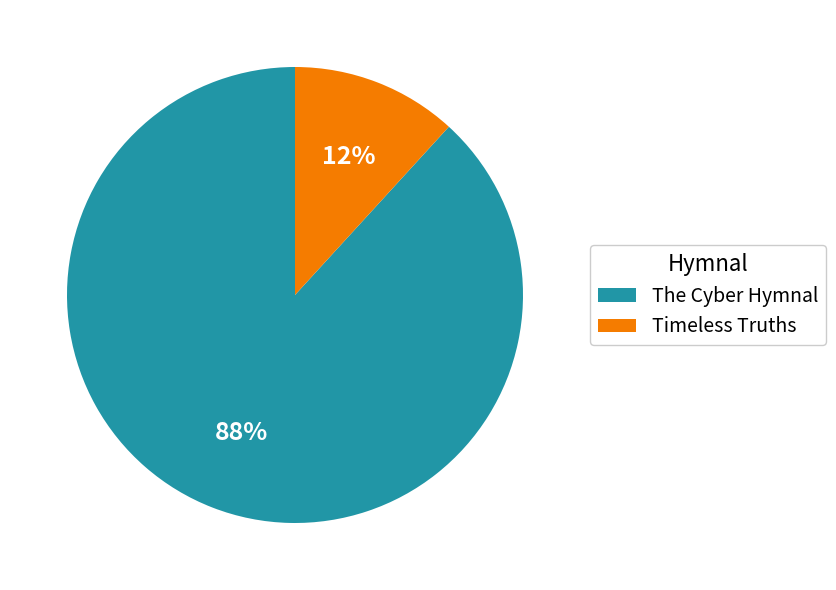

Count the number of slices in the pie.

2